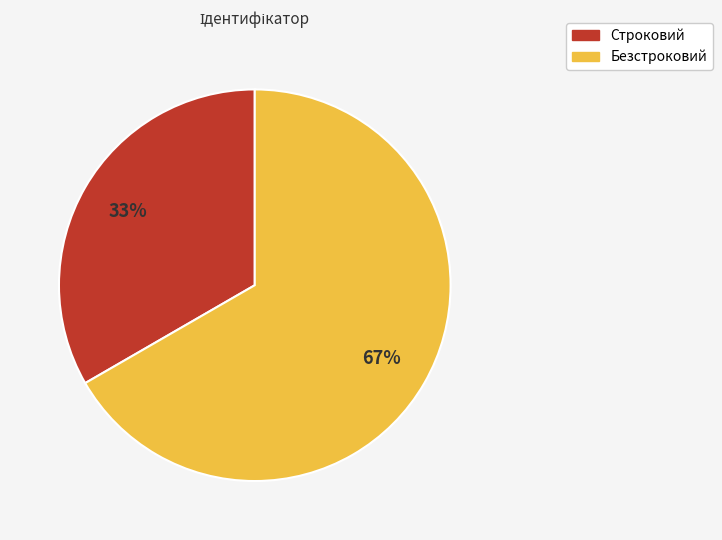

What is the majority slice?

Безстроковий